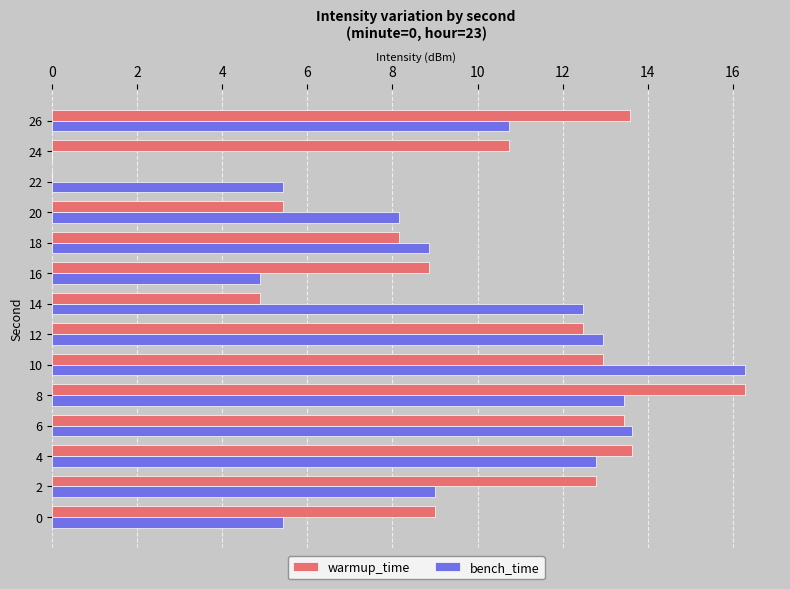

Which series changed the most between 4 and 22?

warmup_time